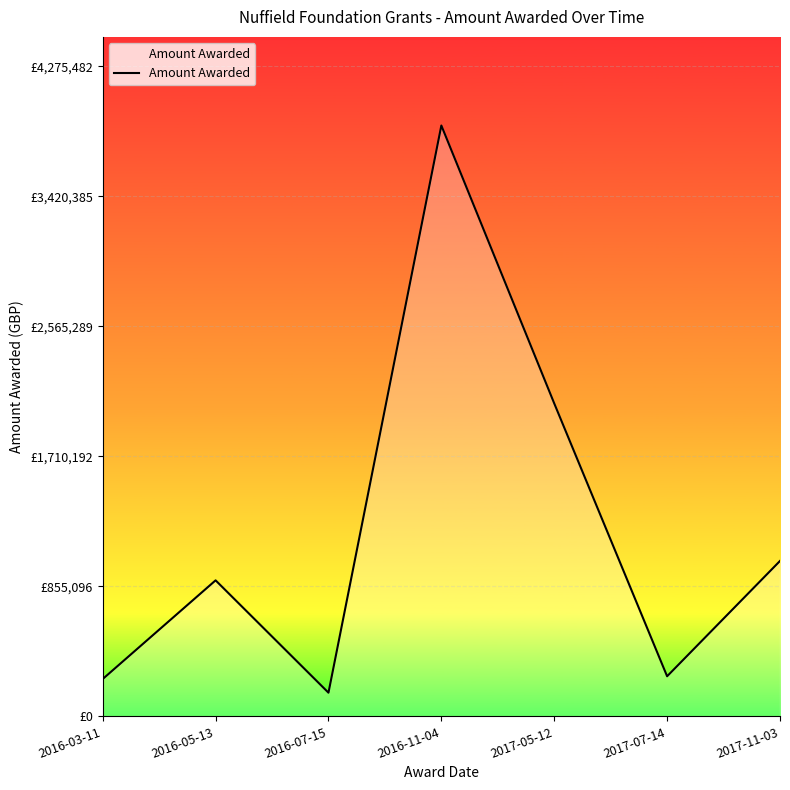

Between 2016-07-15 and 2016-03-11, which is larger?

2016-03-11